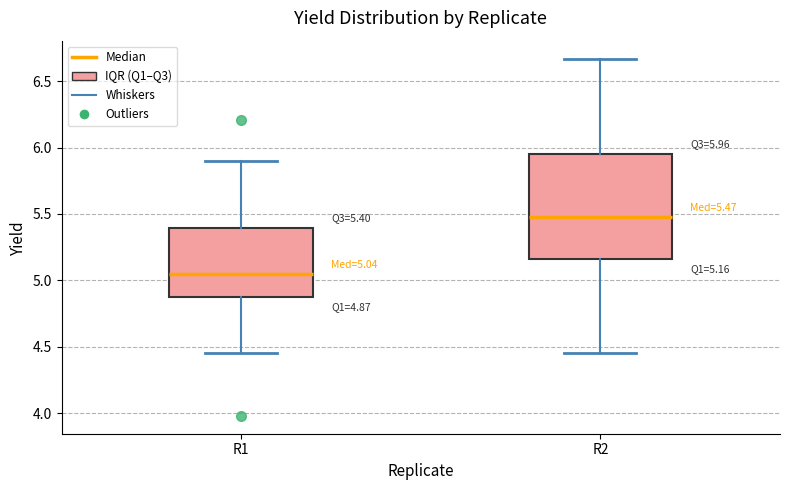

Which box's median line is the highest?

R2